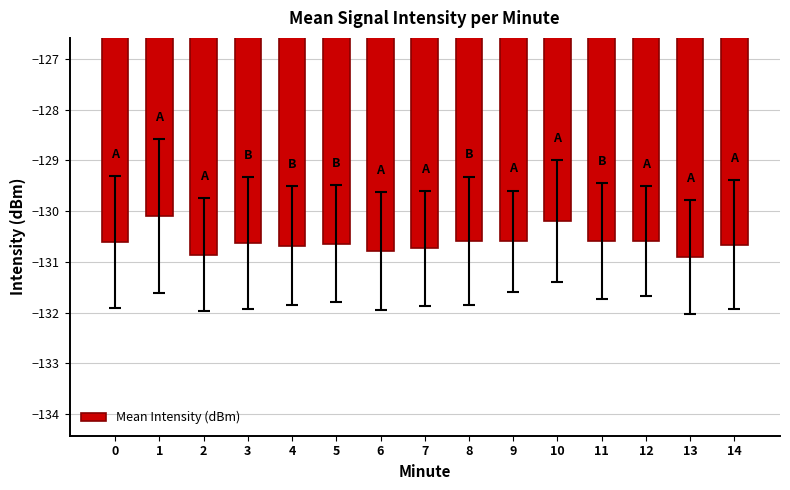

Are the bars grouped side by side (vs. stacked)?

No